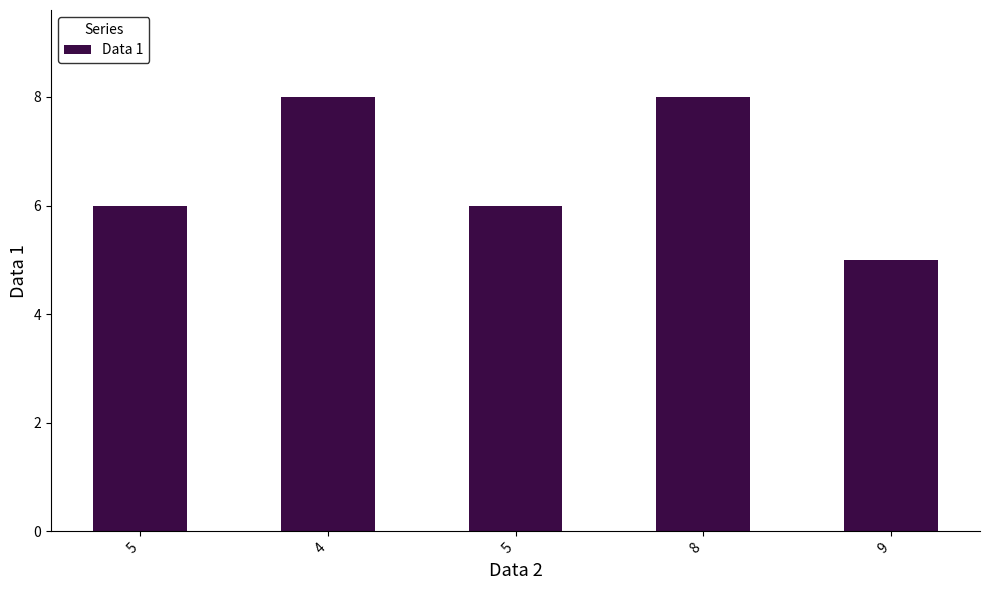

At which category does the chart reach its minimum across all series?

9